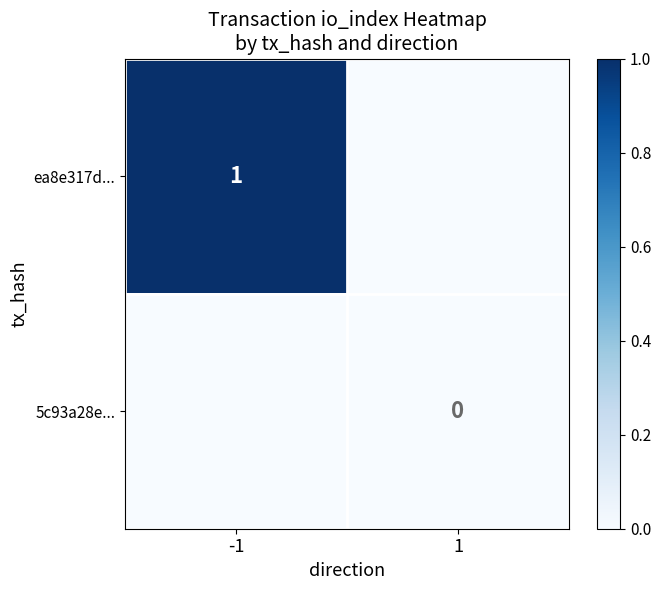

Which has a higher value, -1 or 1?

-1